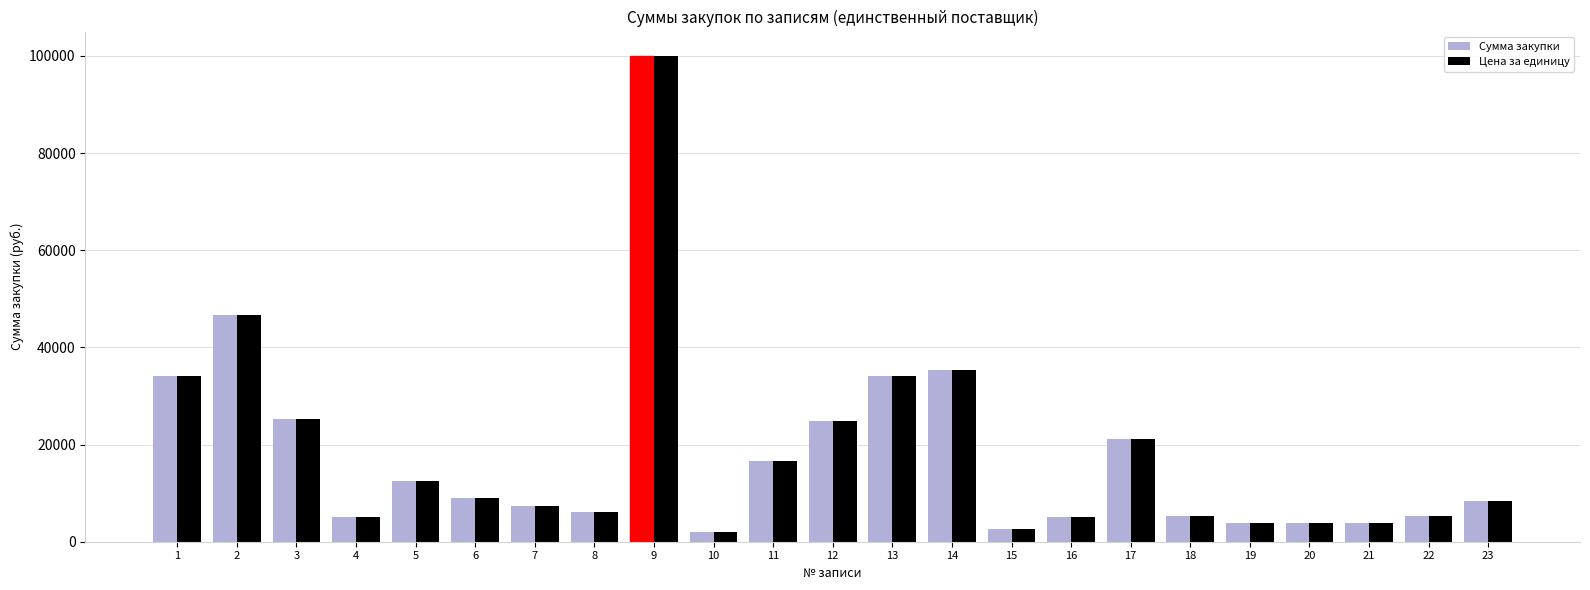

What is the average value of the Цена за единицу series?

18180.3